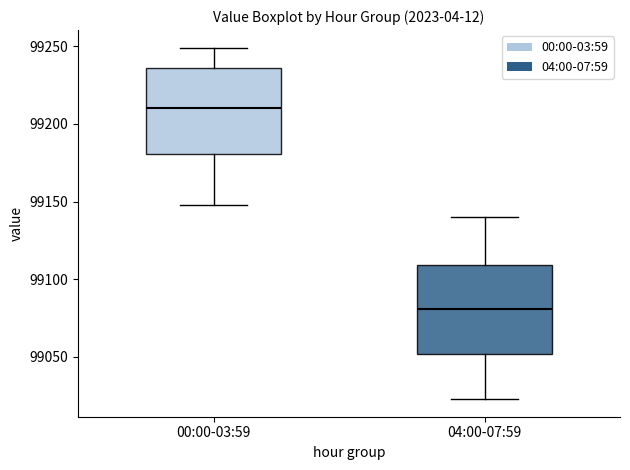

Which box's median line is the lowest?

04:00-07:59